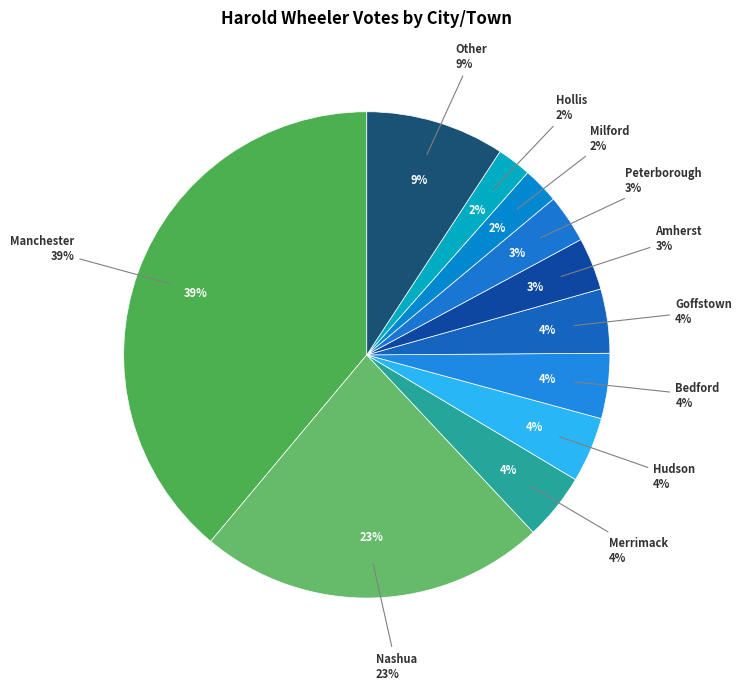

What is the largest slice in the pie chart?

Manchester